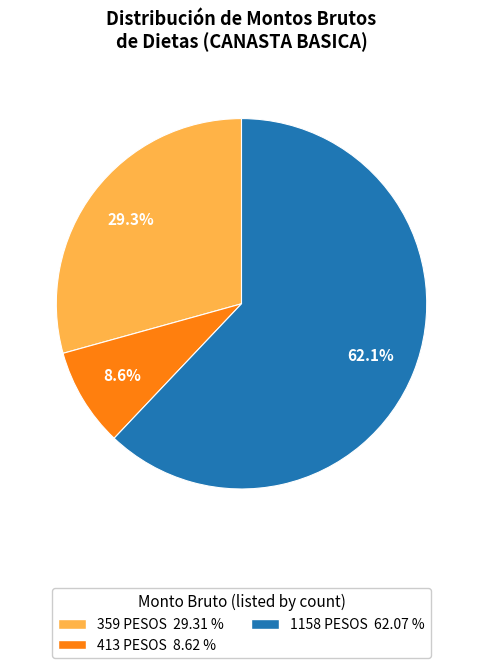

How many slices are in this pie chart?

3